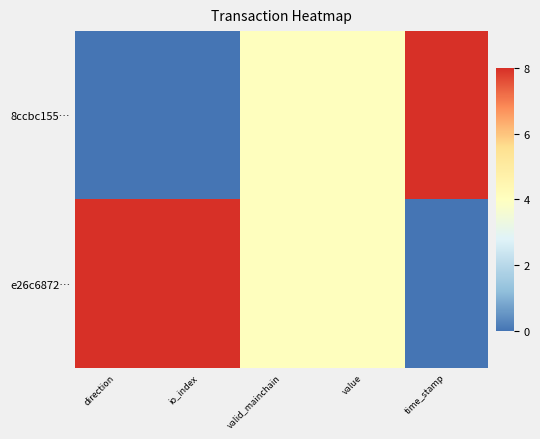

Reading left to right, transcribe all the data shown in this chart.

8ccbc155…: direction=0	io_index=0	valid_mainchain=4	value=4	time_stamp=8
e26c6872…: direction=8	io_index=8	valid_mainchain=4	value=4	time_stamp=0